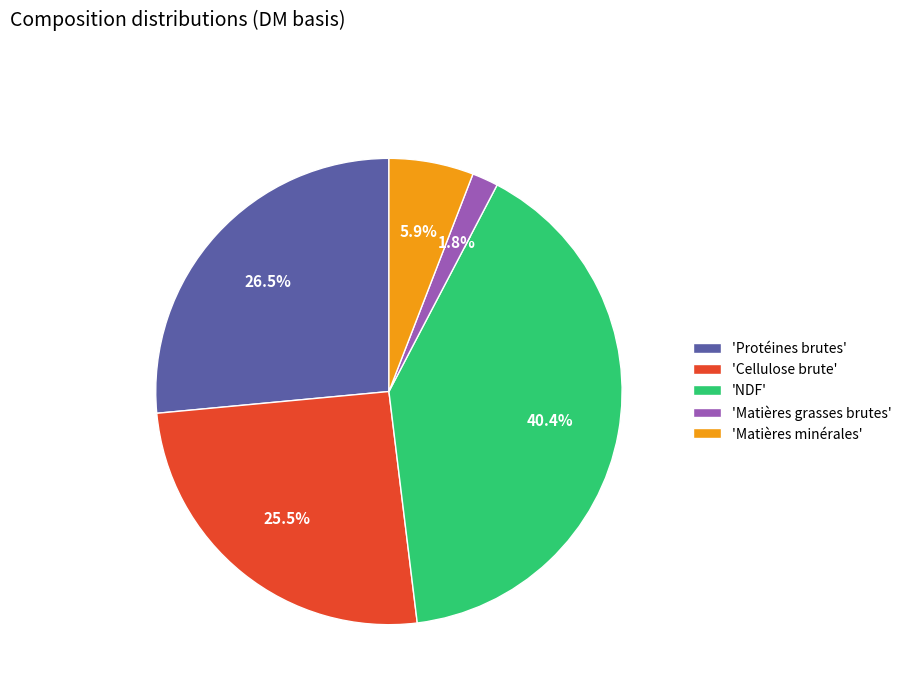

Between 'Cellulose brute' and 'Matières grasses brutes', which is larger?

'Cellulose brute'